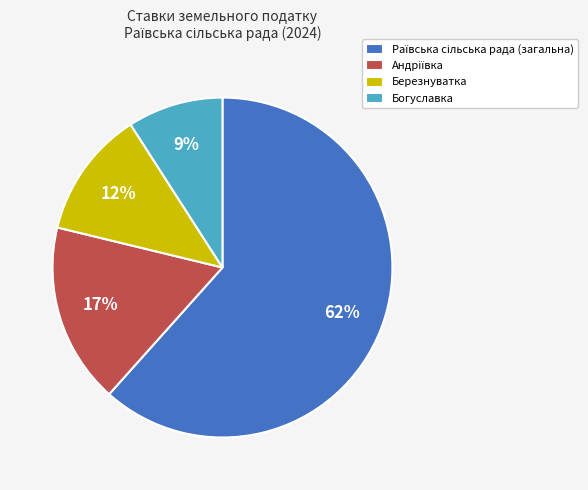

Is there any slice that represents more than half of the pie?

Yes